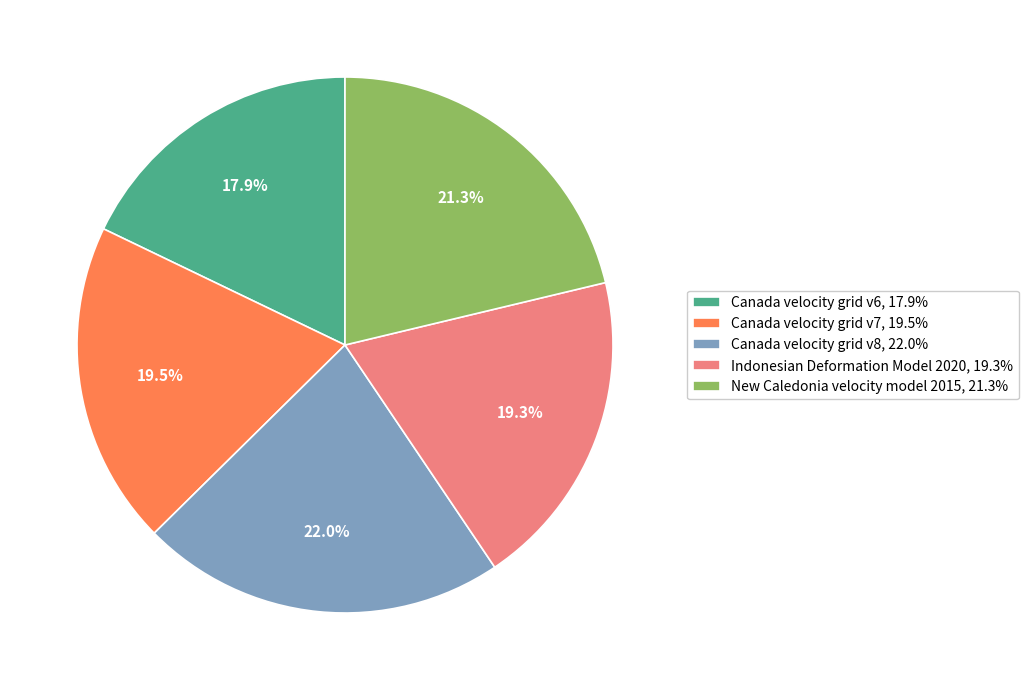

Is there a majority slice in this chart?

No